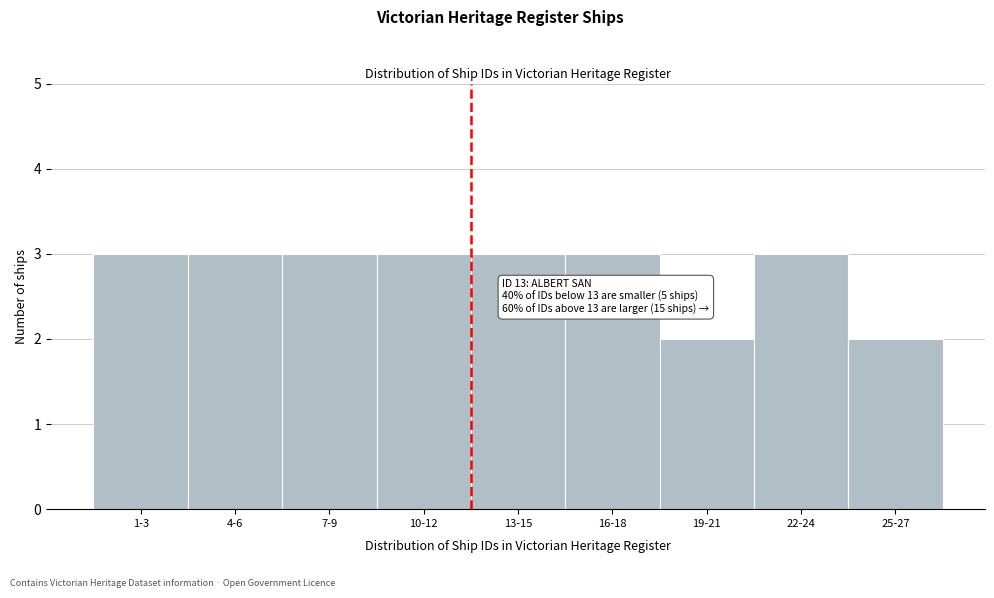

Reading right to left, transcribe all the data shown in this chart.

2	3	2	3	3	3	3	3	3